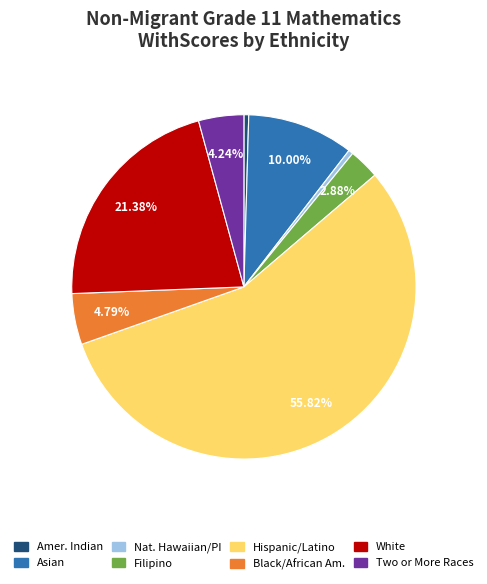

Does any single category account for the majority?

Yes